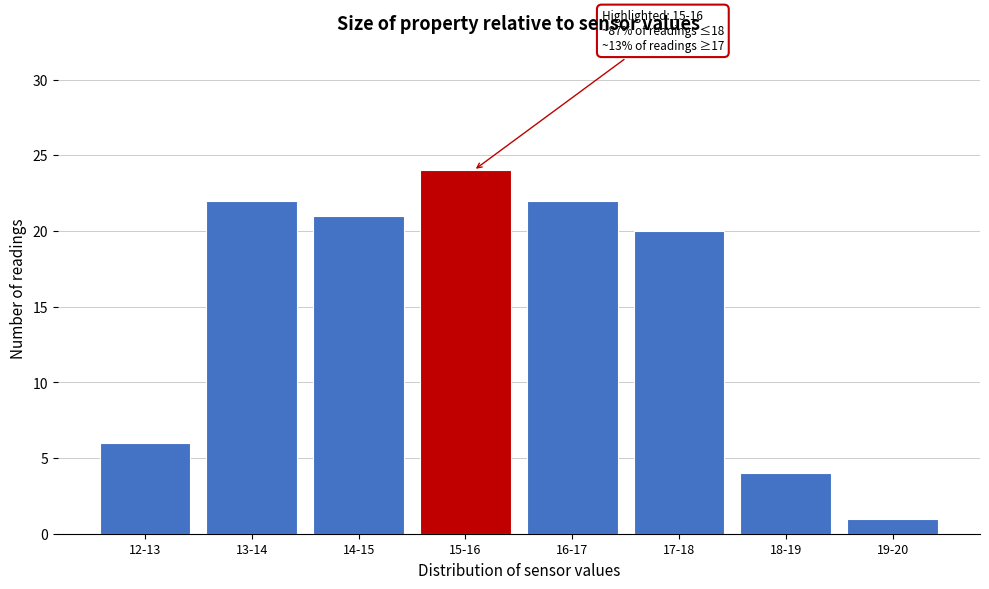

Reading left to right, transcribe all the data shown in this chart.

6	22	21	24	22	20	4	1